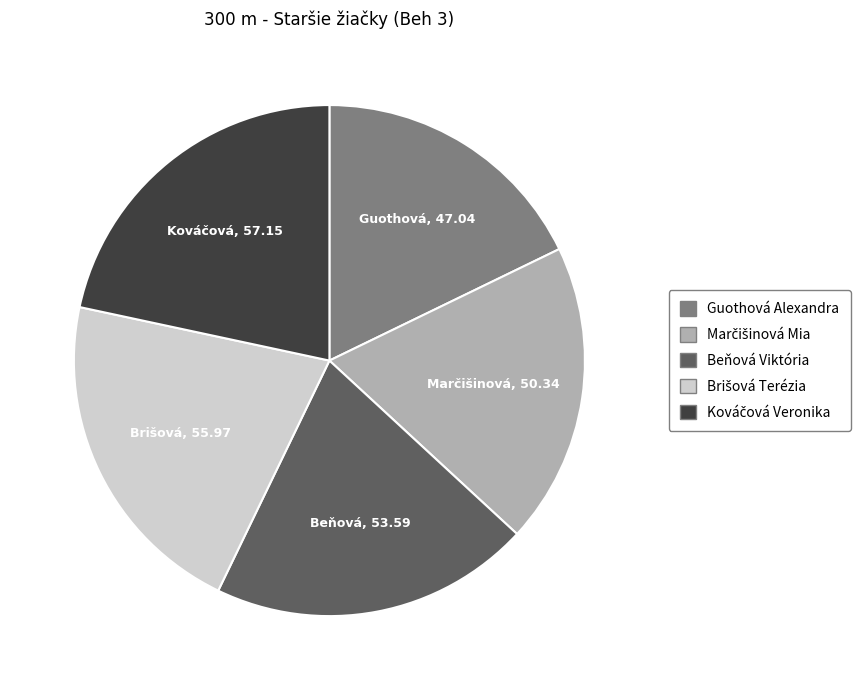

What is the smallest slice in the pie chart?

Guothová Alexandra